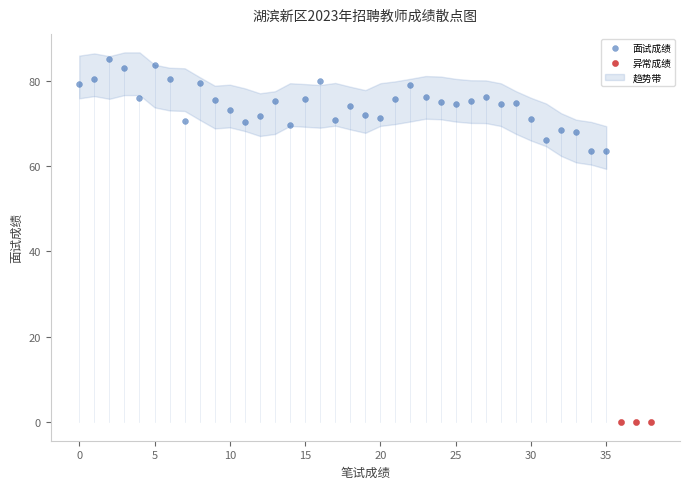

Which series reaches the minimum Y coordinate?

异常成绩